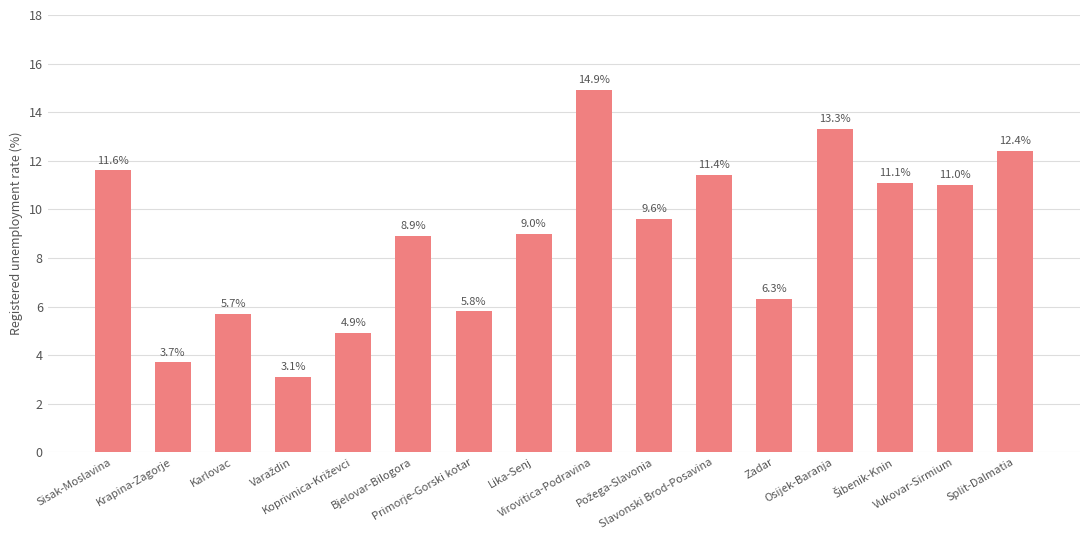

How many categories are shown in the chart?

16